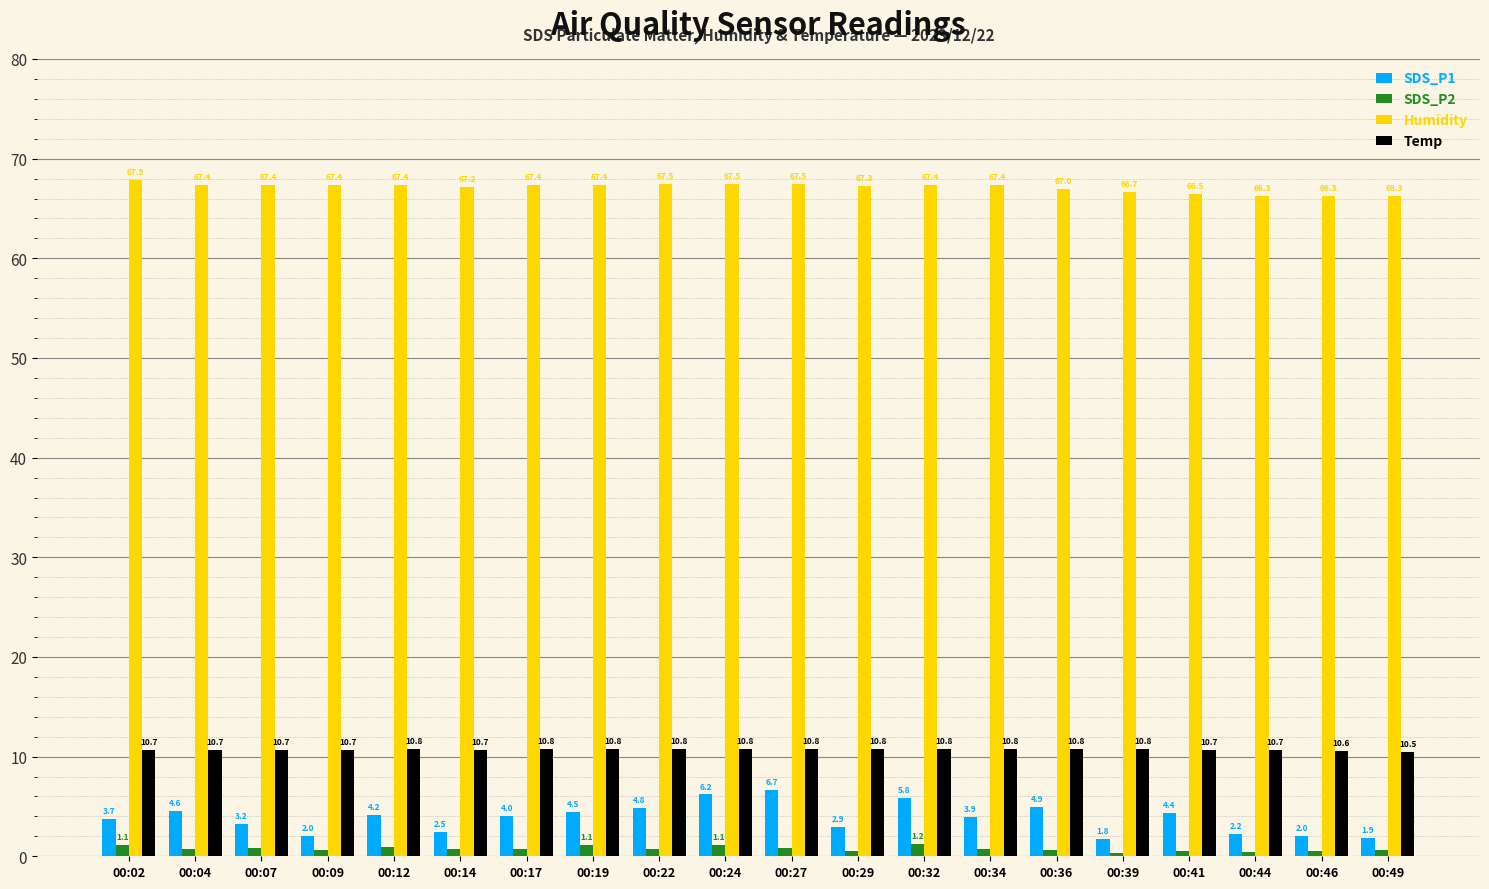

Rank the series by their maximum value, from highest to lowest.

Humidity, Temp, SDS_P1, SDS_P2